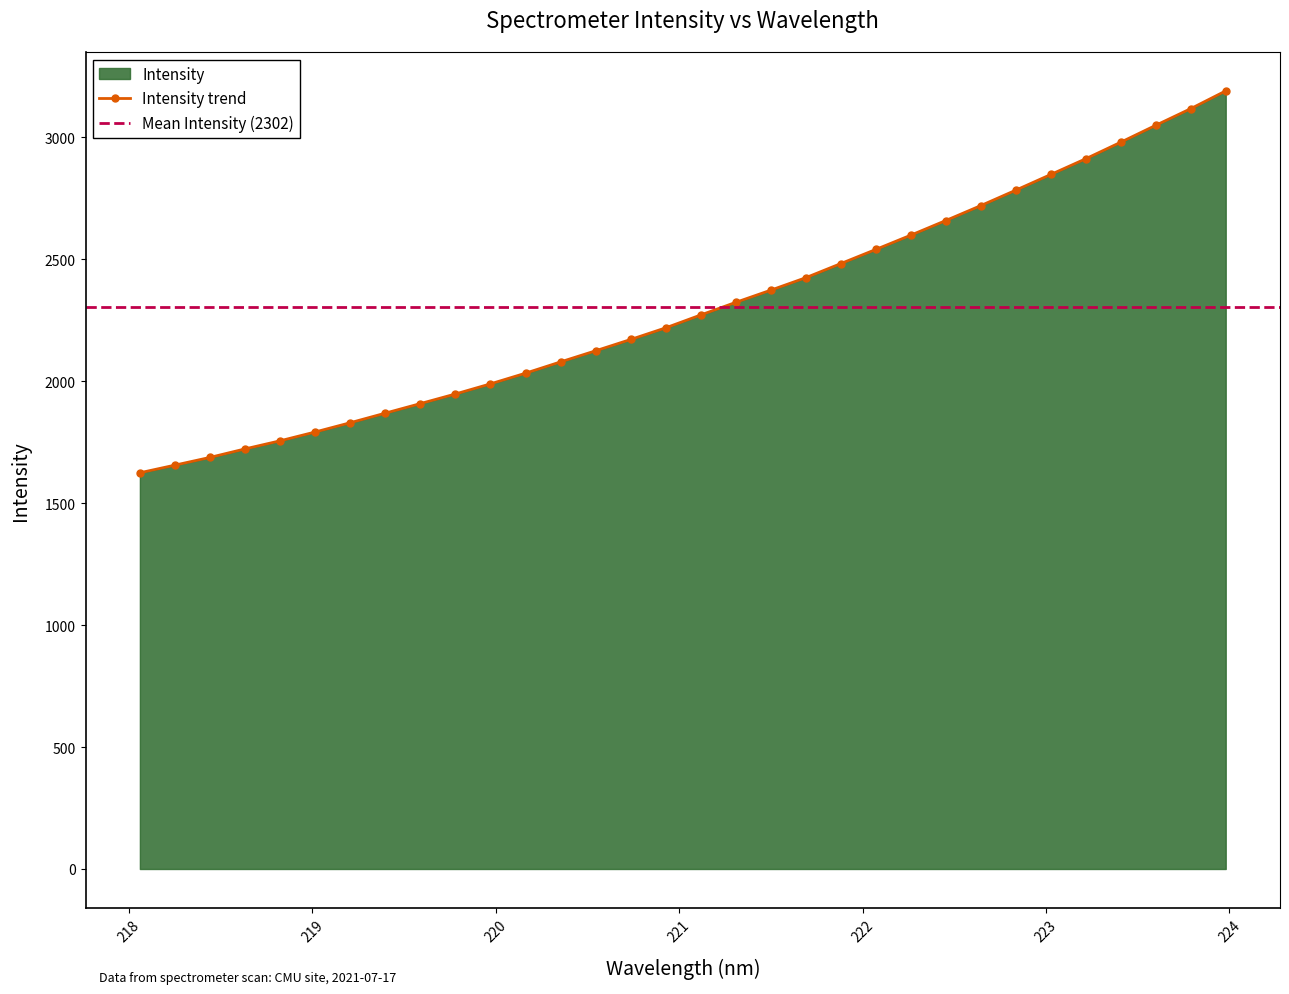

Which label corresponds to the smallest value in the chart?

218.0596